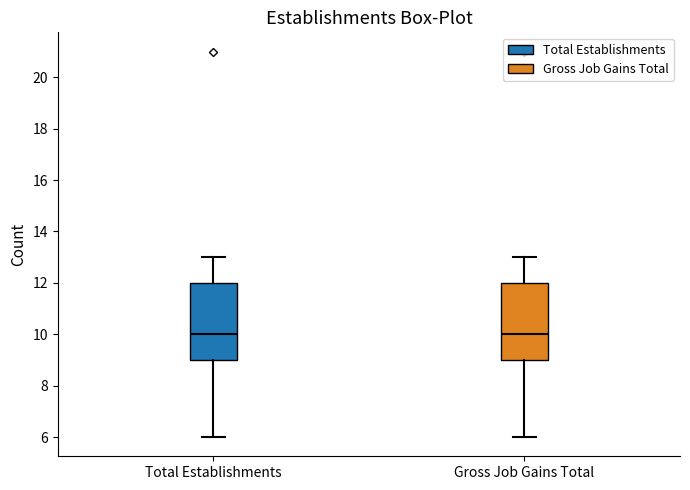

Reading left to right, transcribe this box plot: for each box, give where its median line is, the range the box spans, and where its two whiskers end, as read against the y-axis. The values are not printed on the chart, so give them approximately, as read against the axis.

Total Establishments: median 10, box 9 to 12, whiskers 6 to 13
Gross Job Gains Total: median 10, box 9 to 12, whiskers 6 to 13